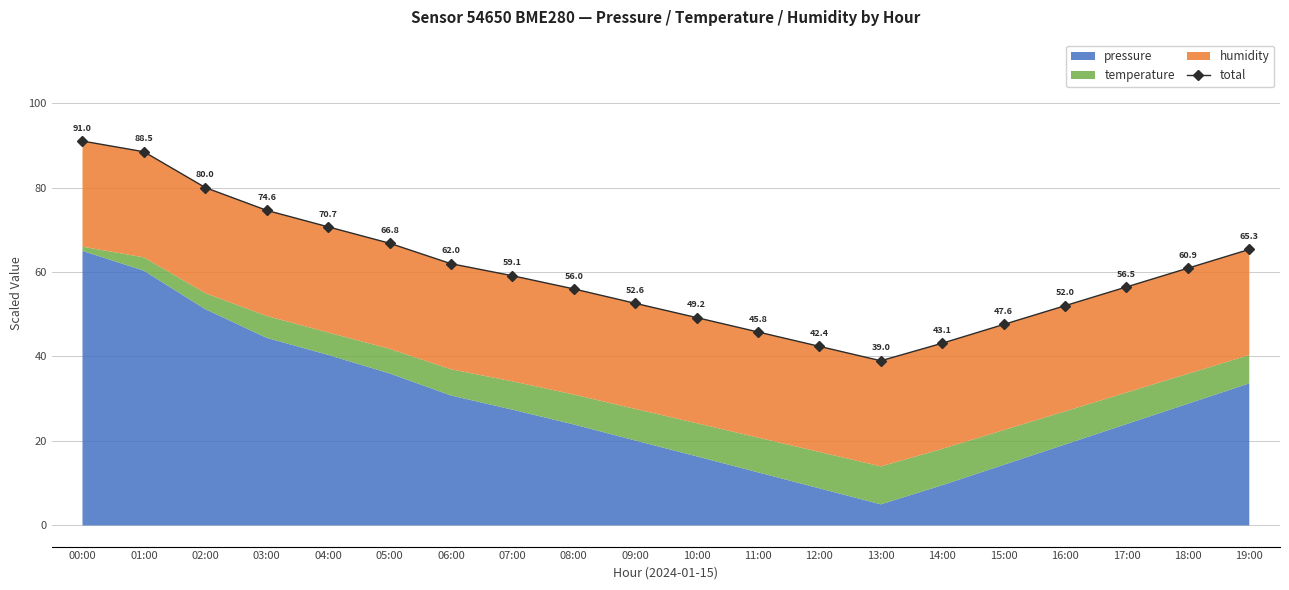

What is the label of the 16th point from the right?

04:00